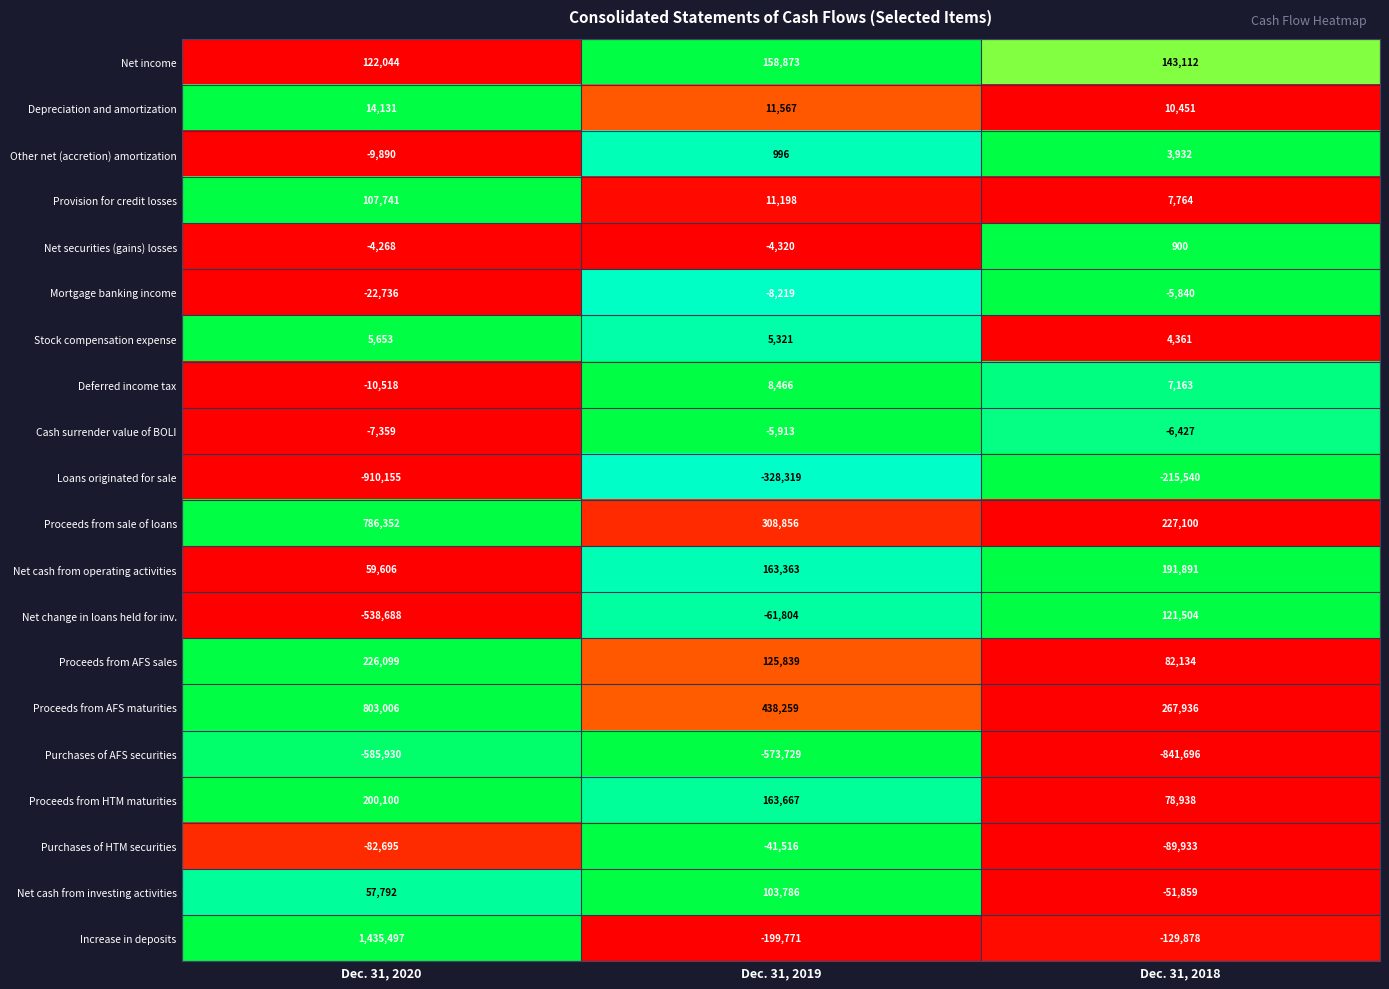

How many categories are shown in the chart?

3